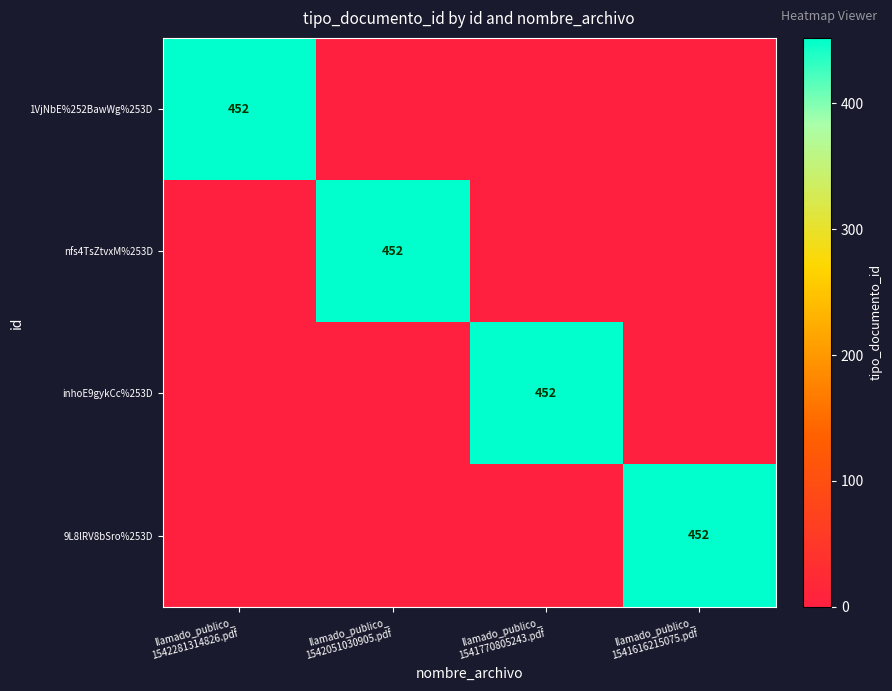

Is the value of 1VjNbE%252BawWg%253D at llamado_publico_ 1541770805243.pdf greater than the value of nfs4TsZtvxM%253D at llamado_publico_ 1541770805243.pdf?

No